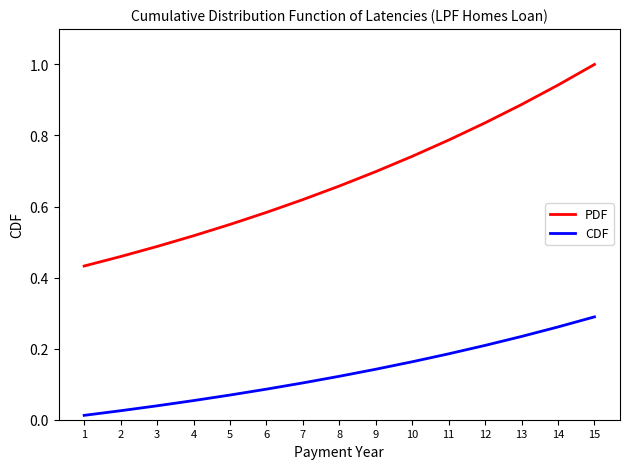

What is the total value across all series at 14?

1.2